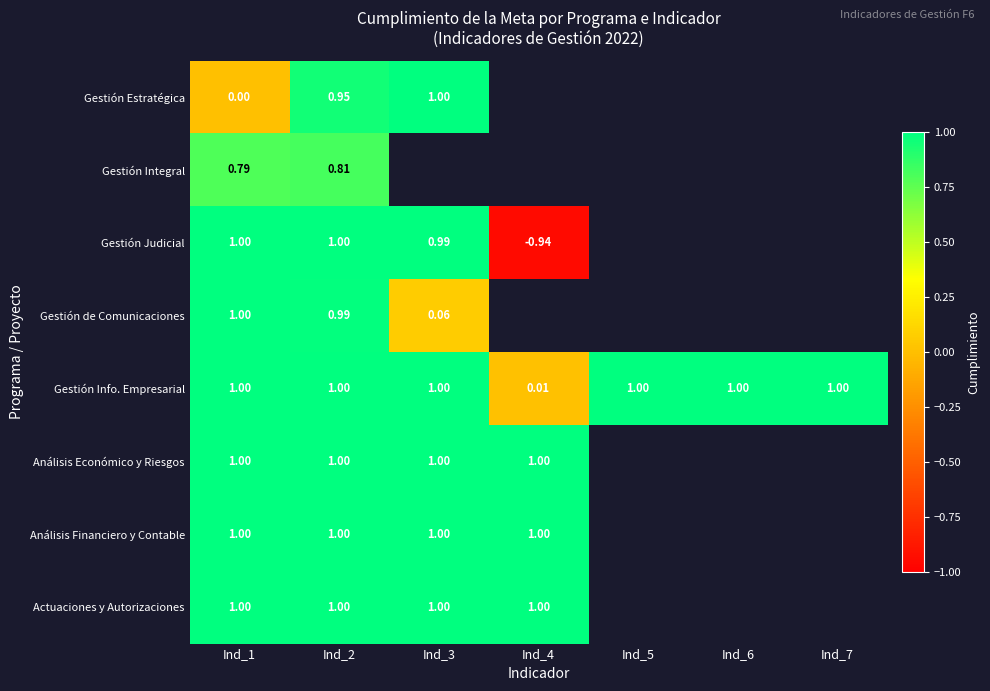

The Gestión Info. Empresarial series shows 1.7 at Ind_5. True or false?

False